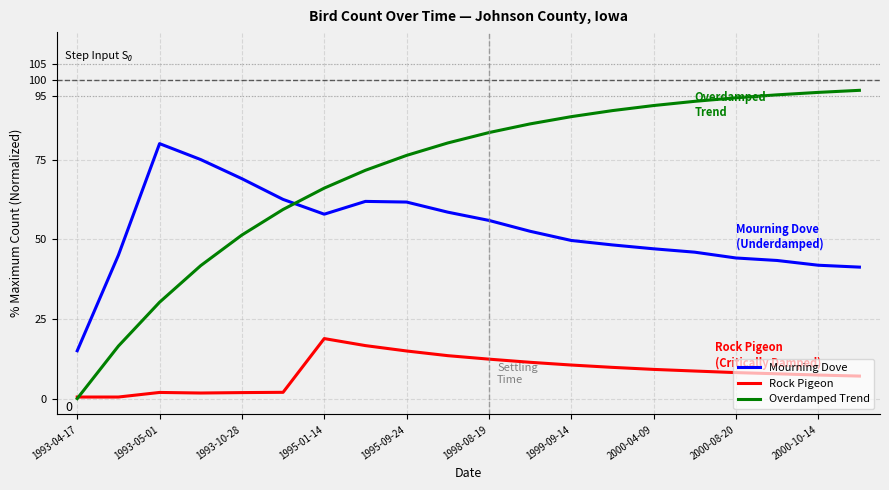

List the series in order of their overall mean, highest first.

Overdamped Trend, Mourning Dove, Rock Pigeon